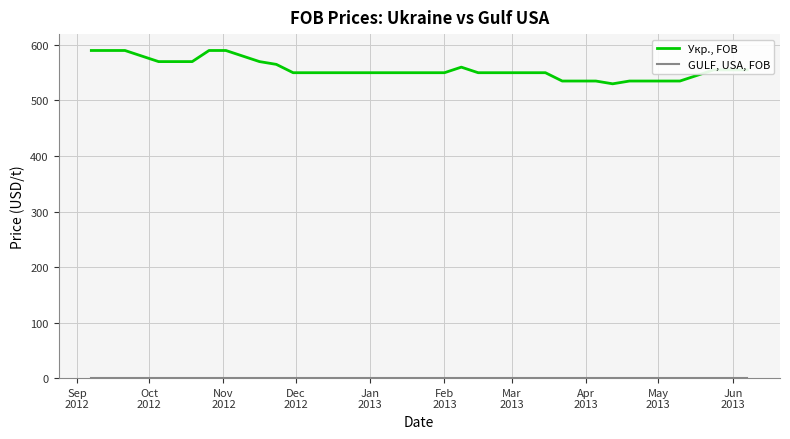

Which series has the widest spread of values?

Укр., FOB